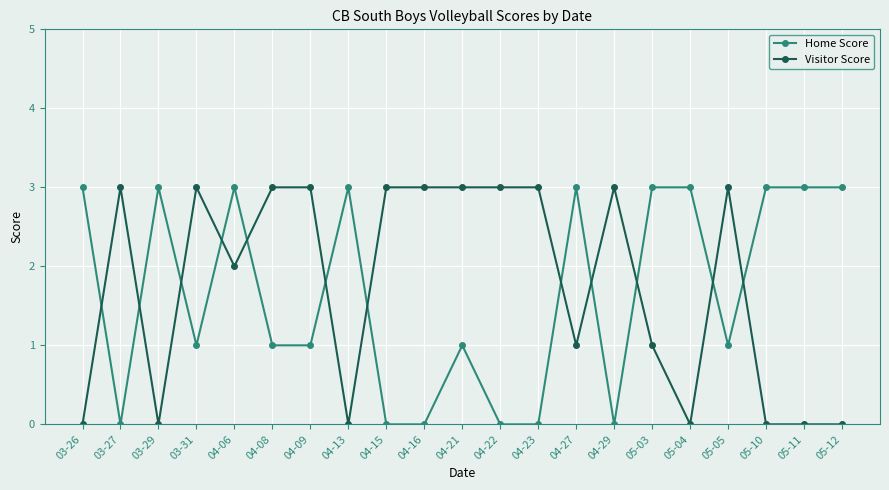

What are all the series names shown in the legend?

Home Score, Visitor Score